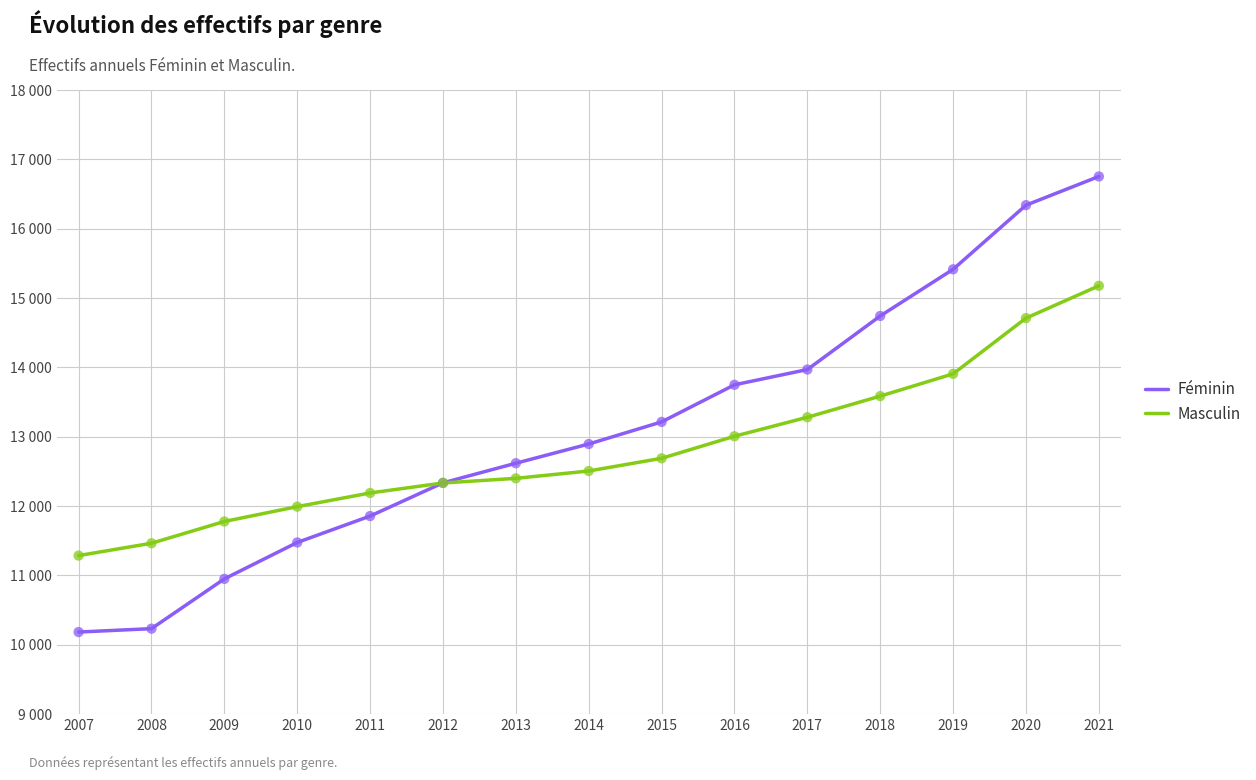

Which series has the largest total across all categories?

Féminin